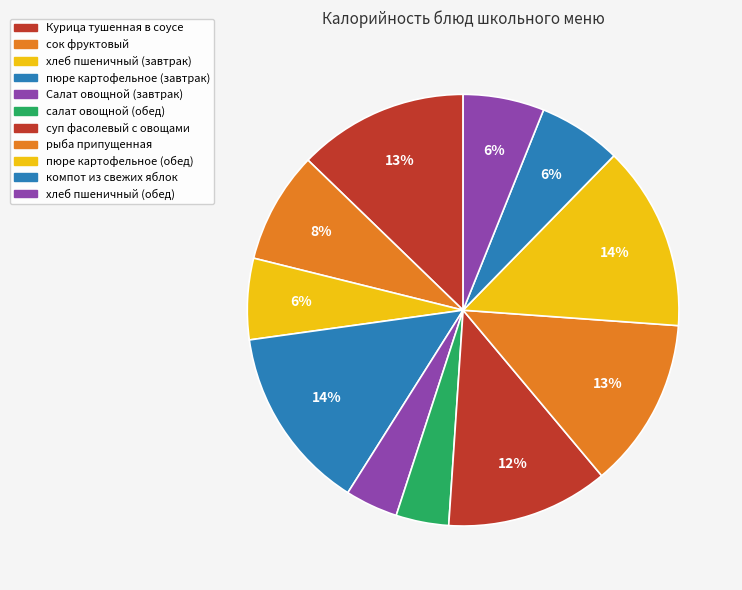

Which slice is the largest?

пюре картофельное (завтрак)